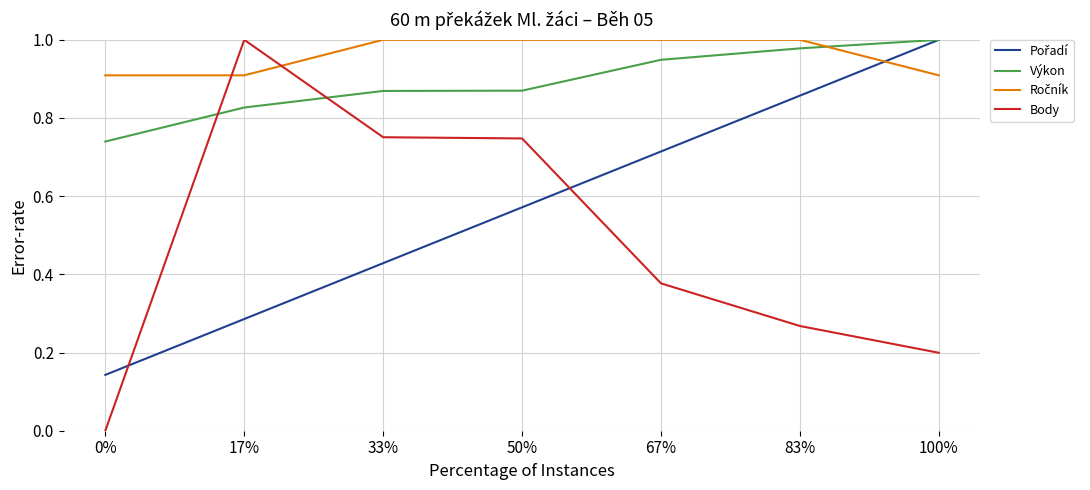

What position from the right is 33%?

5